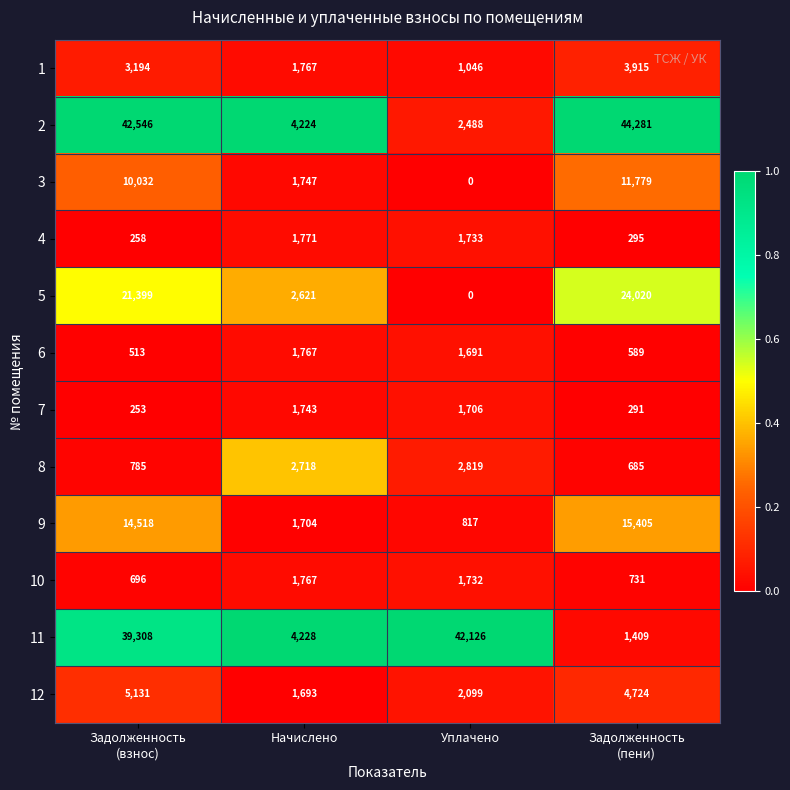

How many data points does each series have?

4